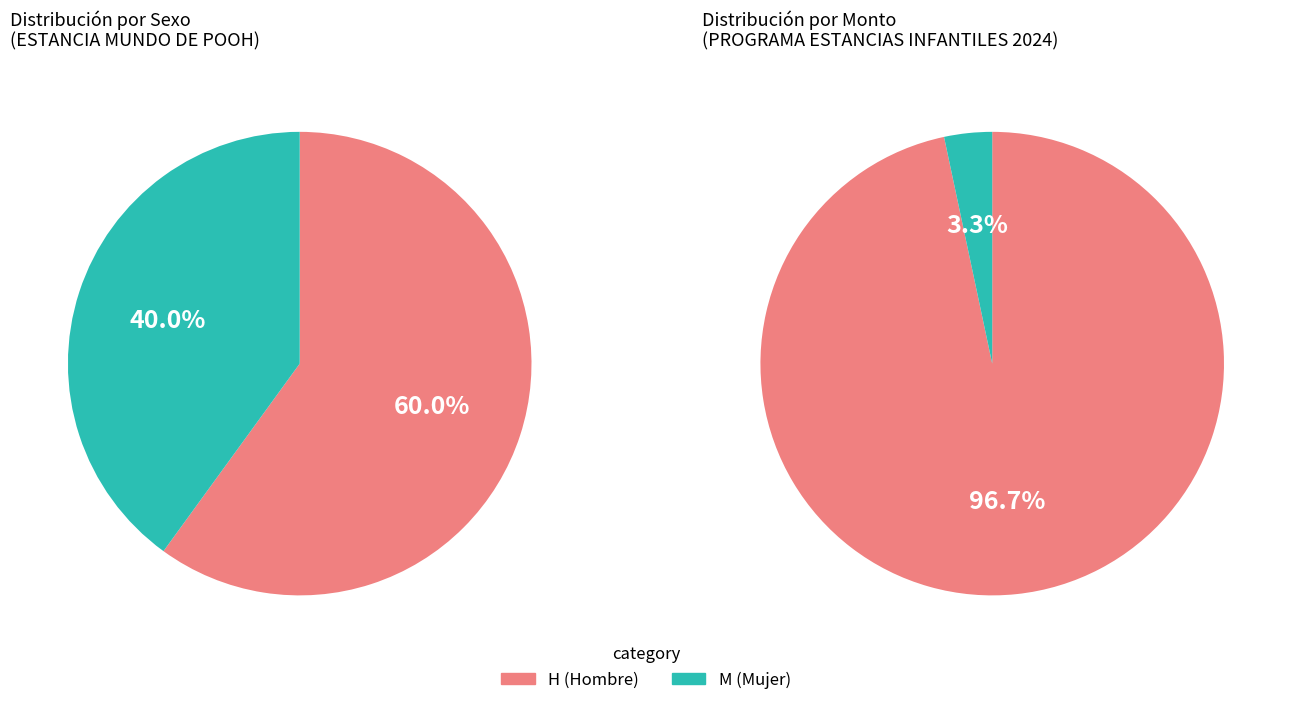

How many segments does this pie chart have?

2